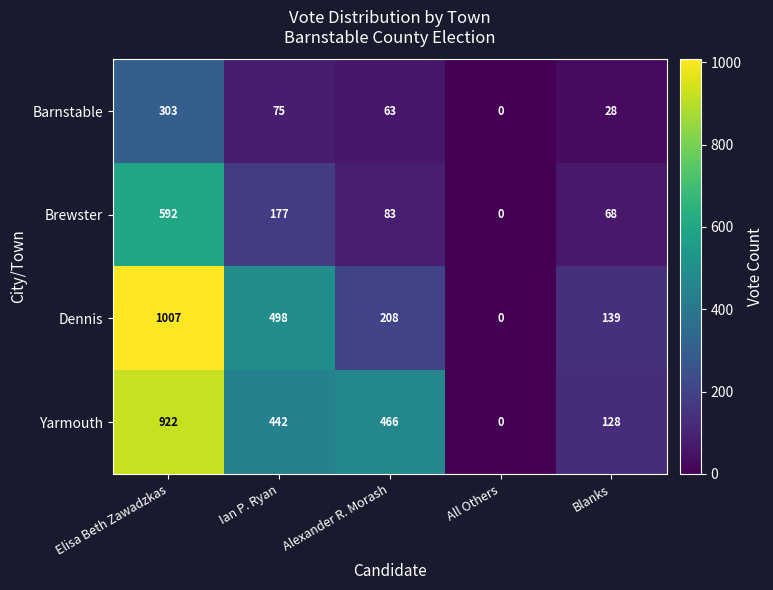

At how many categories does at least one series exceed 729?

1